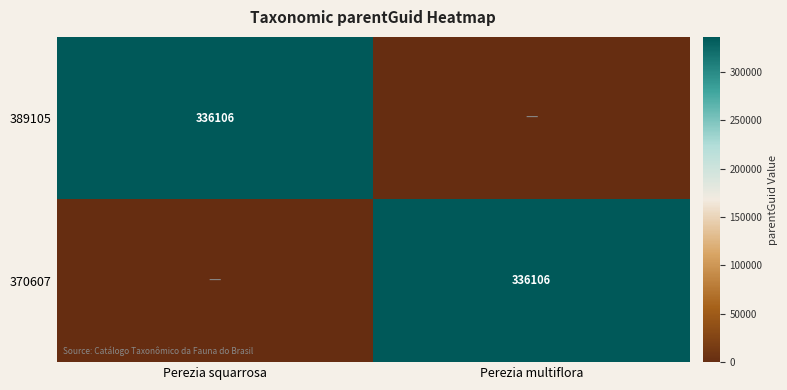

Is it true that 389105 equals 80052 at Perezia squarrosa?

False